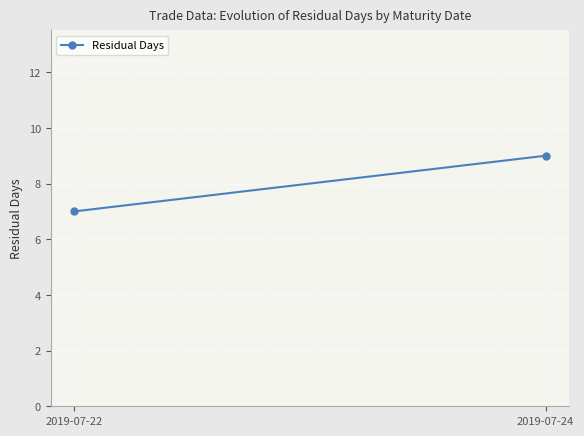

At which label is the value closest to 8?

2019-07-22